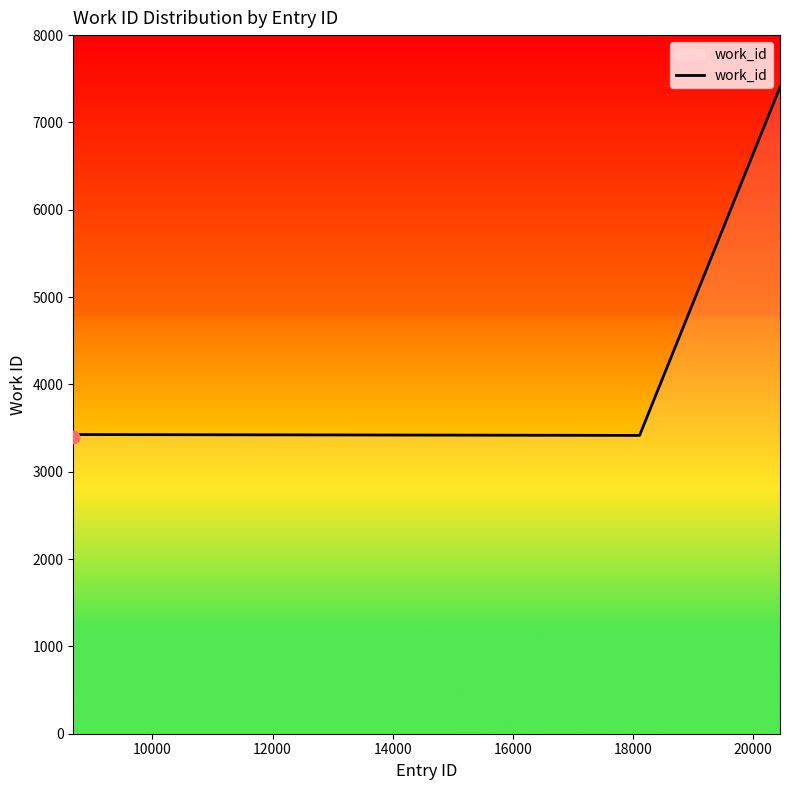

What is the difference between the maximum and minimum values?

4008